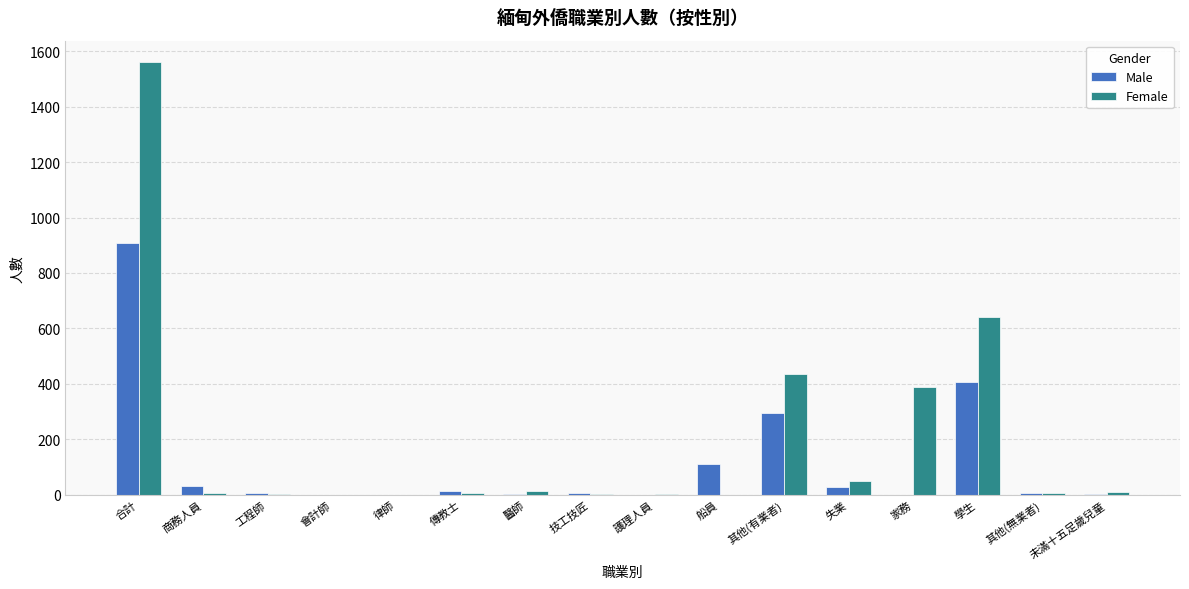

What is the sum of all Male values?

1816